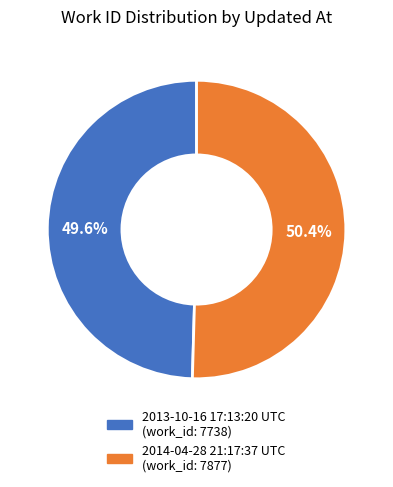

How much of the chart is everything except 2014-04-28 21:17:37 UTC?

49.6%